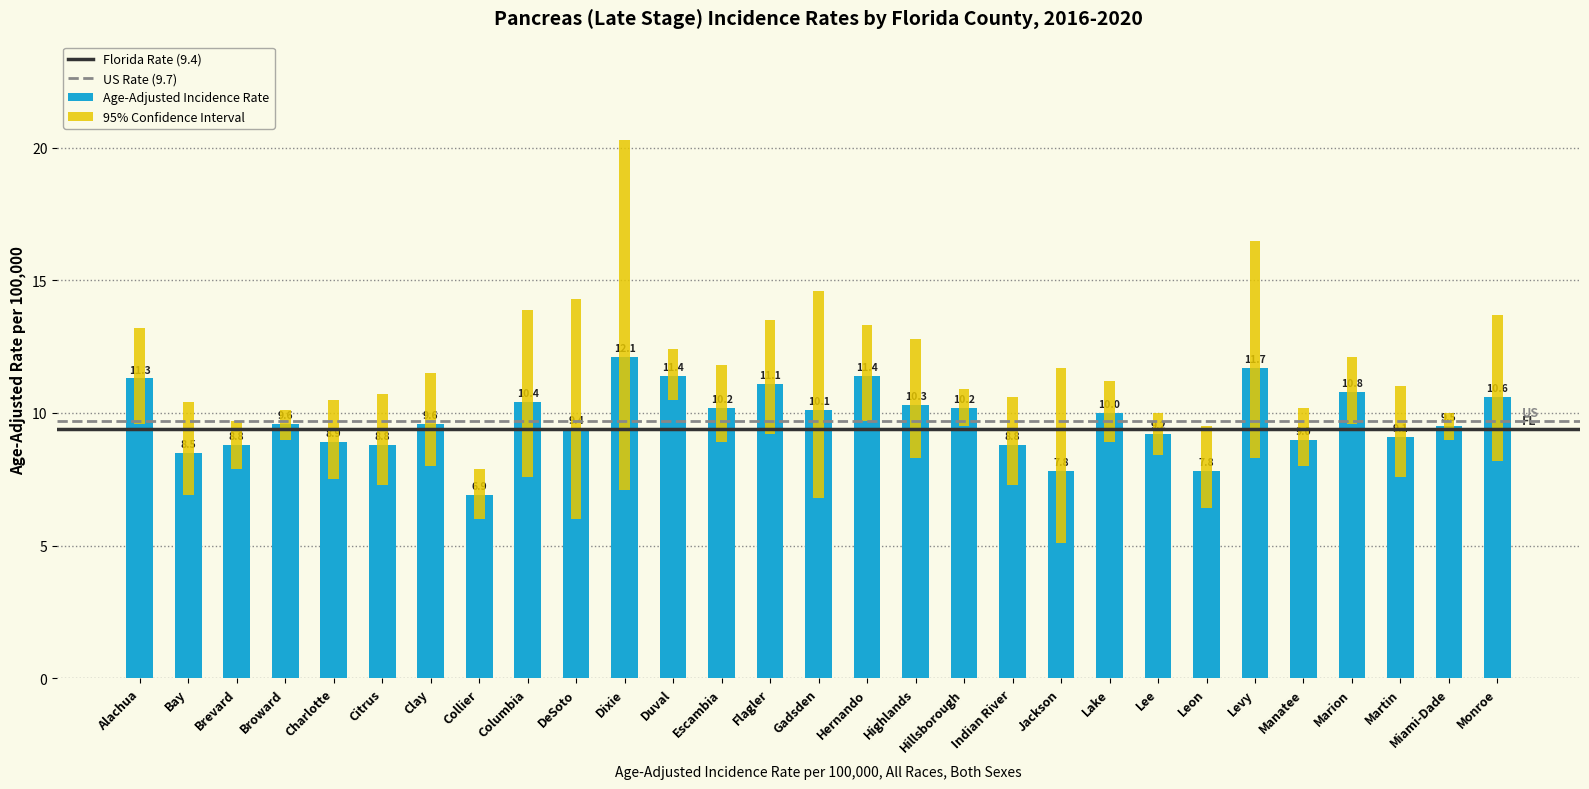

Reading right to left, list all the values displayed in this chart.

Age-Adjusted Incidence Rate: 10.6	9.5	9.1	10.8	9.0	11.7	7.8	9.2	10.0	7.8	8.8	10.2	10.3	11.4	10.1	11.1	10.2	11.4	12.1	9.4	10.4	6.9	9.6	8.8	8.9	9.6	8.8	8.5	11.3
Lower 95% CI: 8.2	9.0	7.6	9.6	8.0	8.3	6.4	8.4	8.9	5.1	7.3	9.5	8.3	9.7	6.8	9.2	8.9	10.5	7.1	6.0	7.6	6.0	8.0	7.3	7.5	9.0	7.9	6.9	9.6
Upper 95% CI: 13.7	10.0	11.0	12.1	10.2	16.5	9.5	10.0	11.2	11.7	10.6	10.9	12.8	13.3	14.6	13.5	11.8	12.4	20.3	14.3	13.9	7.9	11.5	10.7	10.5	10.1	9.7	10.4	13.2